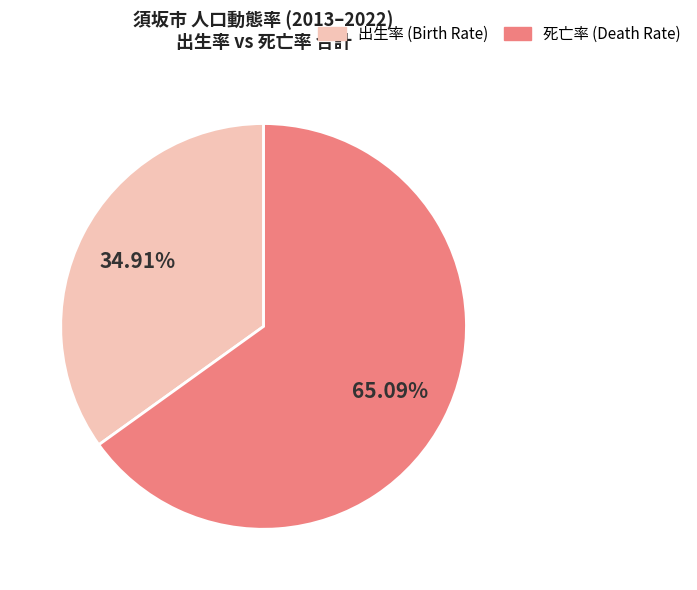

Does any single category account for the majority?

Yes